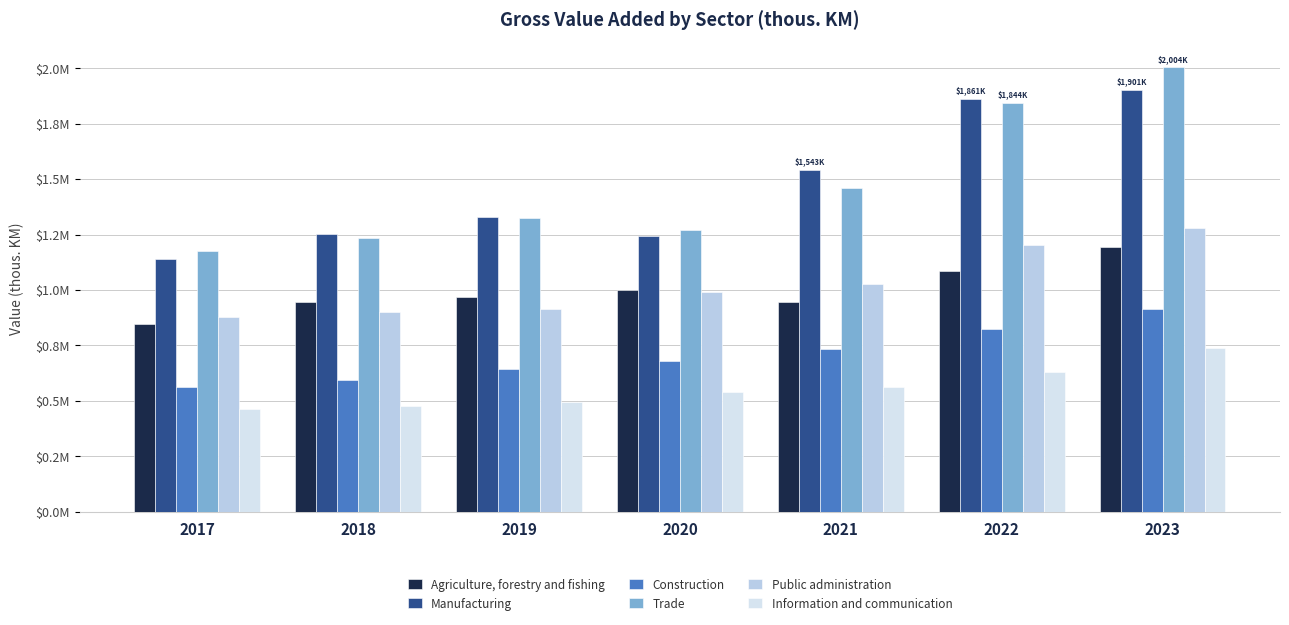

Which series has the widest spread of values?

Trade